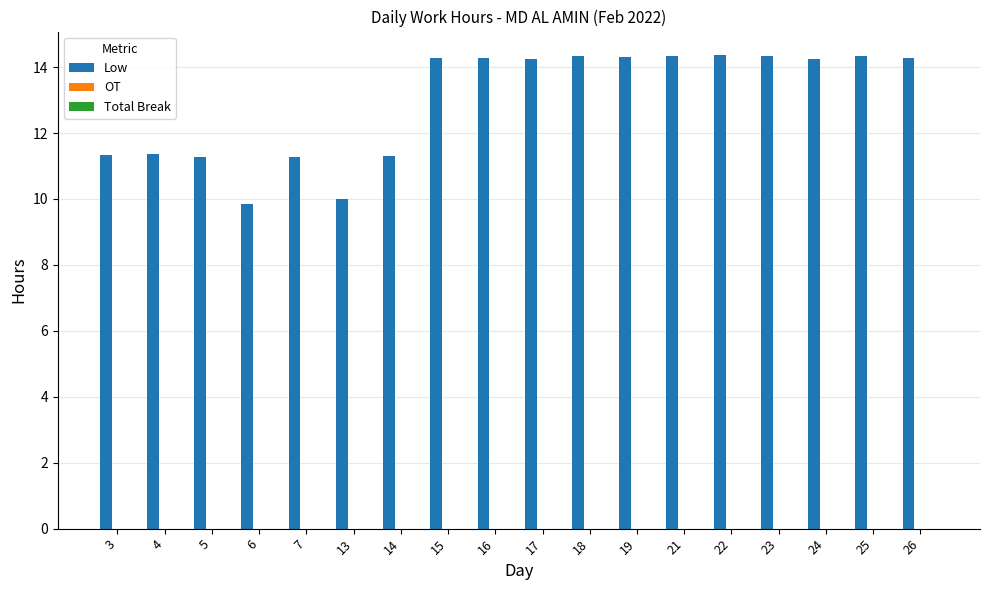

Approximately how many times larger is the value at 19 compared to 26?

1.0